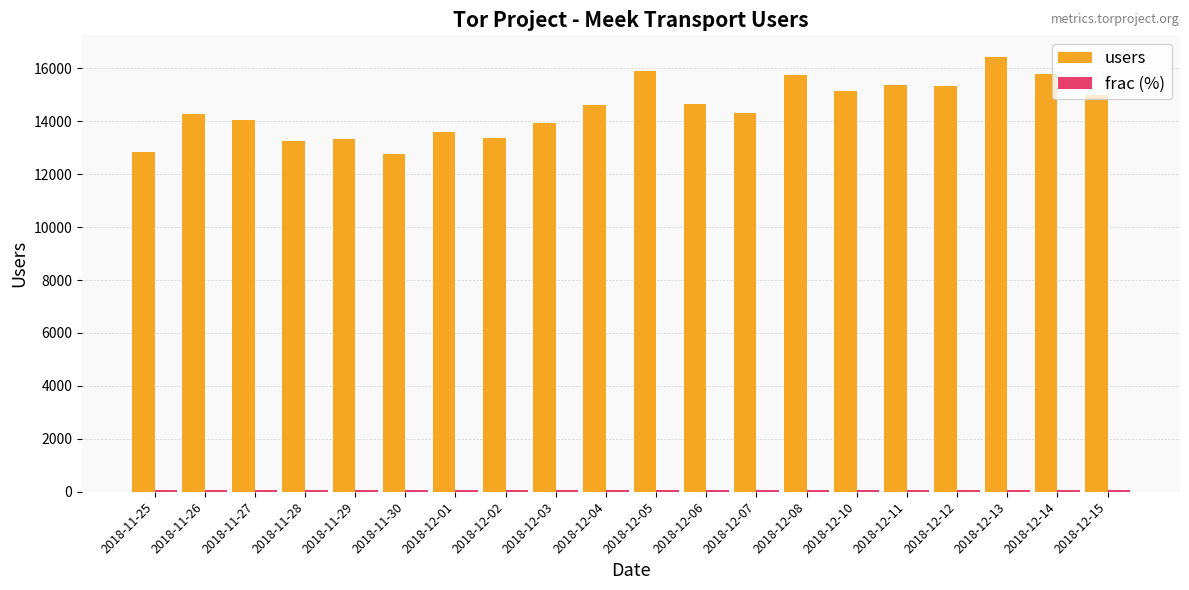

Which series has the widest spread of values?

users